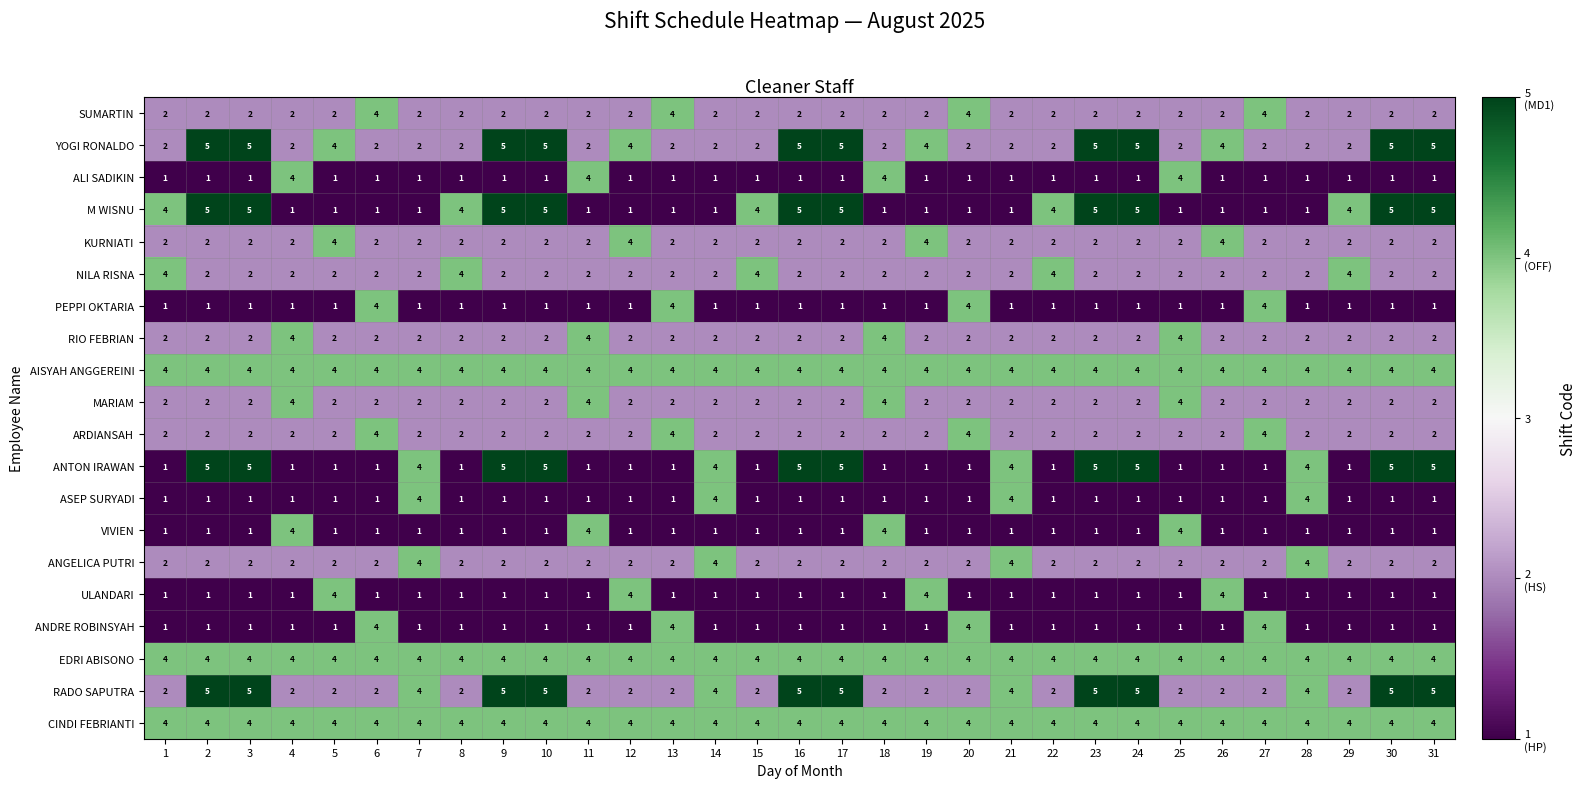

What is the difference between the second highest and second lowest values in the VIVIEN series?

3